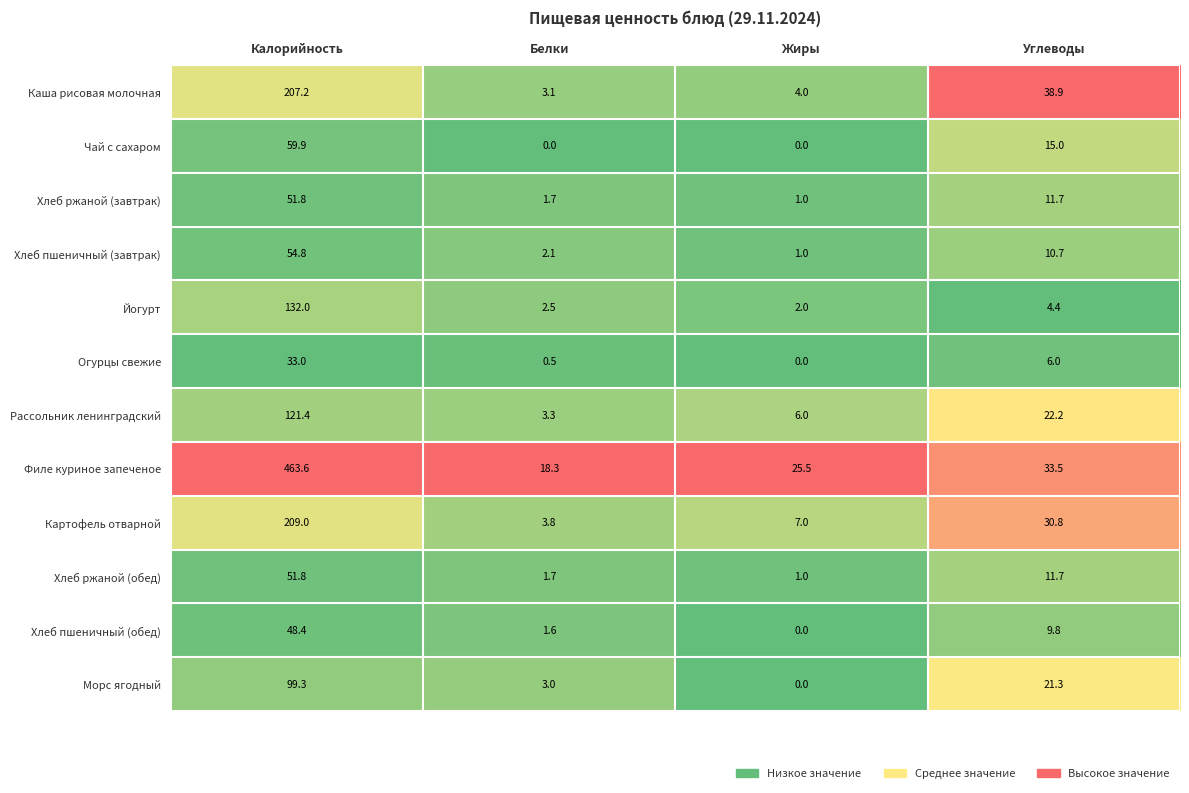

What is the total value across all series at Углеводы?

216.0